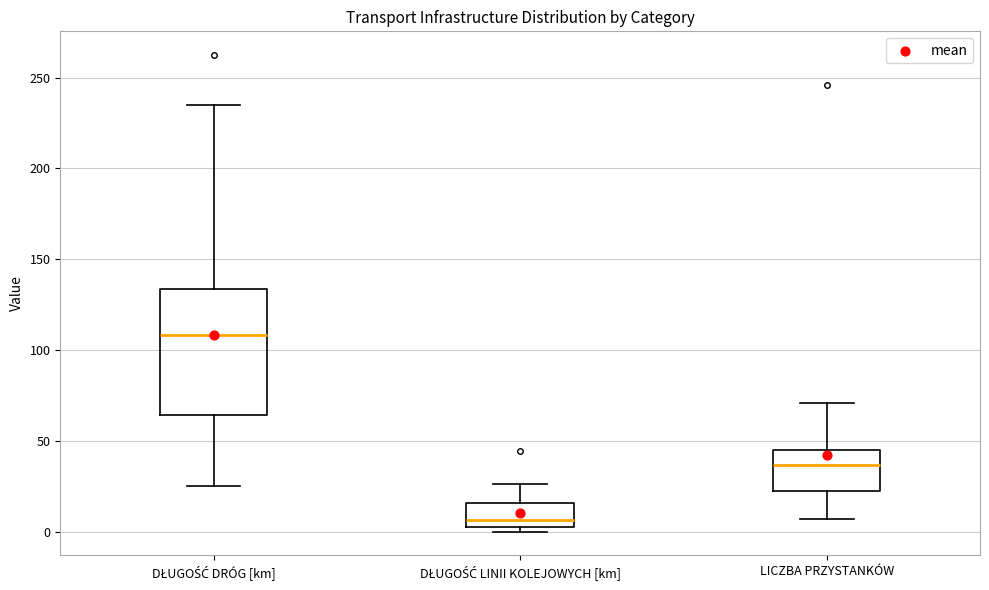

Reading left to right, transcribe this box plot: for each box, give where its median line is, the range the box spans, and where its two whiskers end, as read against the y-axis. The values are not printed on the chart, so give them approximately, as read against the axis.

DŁUGOŚĆ DRÓG [km]: median 110, box 65 to 135, whiskers 25 to 235
DŁUGOŚĆ LINII KOLEJOWYCH [km]: median 5 (just above the box's lower edge), box 5 to 15, whiskers 0 to 25
LICZBA PRZYSTANKÓW: median 35, box 20 to 45, whiskers 5 to 70